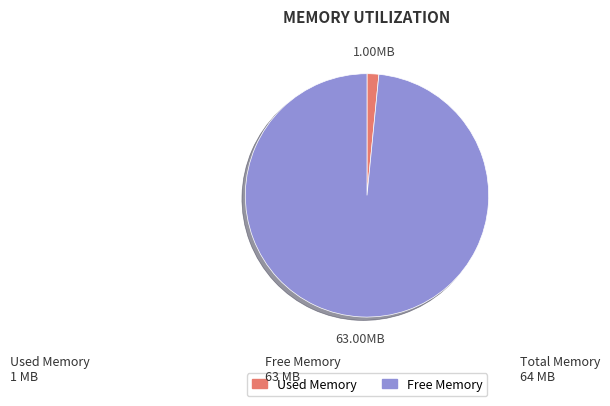

Combined, do Used Memory and Free Memory account for over 50%?

Yes